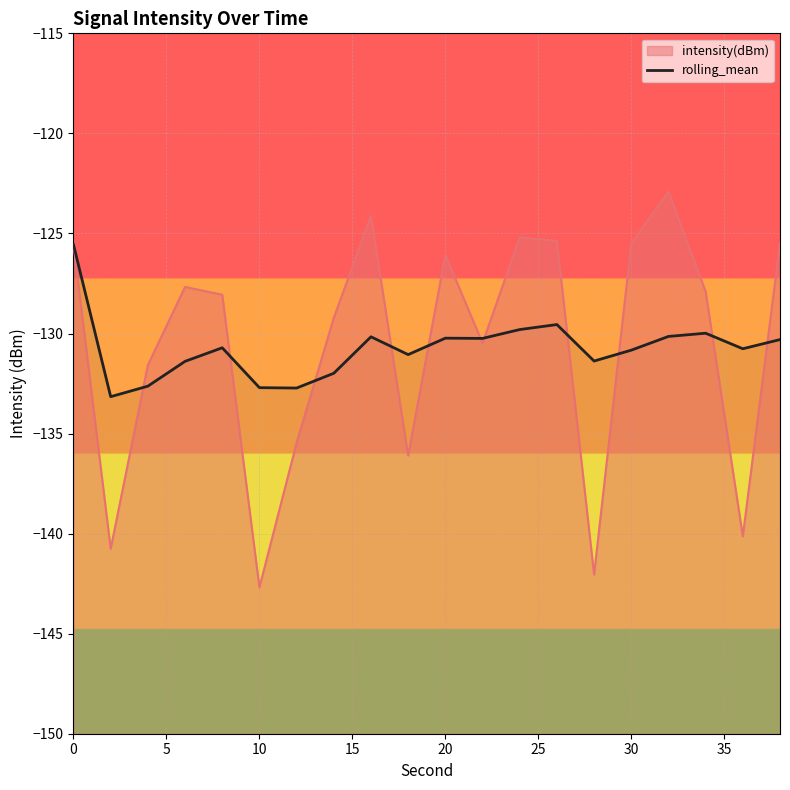

Reading left to right, extract all data points from this chart.

-125.6	-133.2	-132.6	-131.4	-130.7	-132.7	-132.7	-132.0	-130.2	-131.1	-130.2	-130.2	-129.8	-129.6	-131.4	-130.8	-130.1	-130.0	-130.8	-130.3